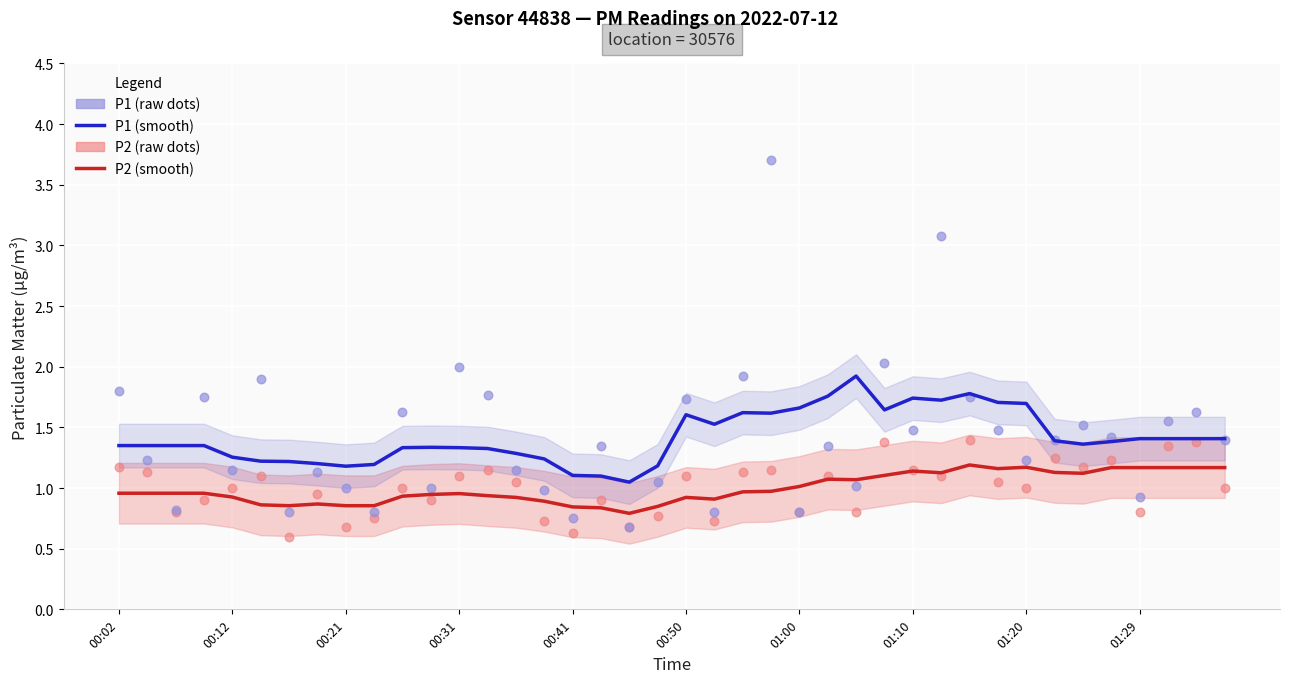

Which series has the largest total across all categories?

P1 (raw)